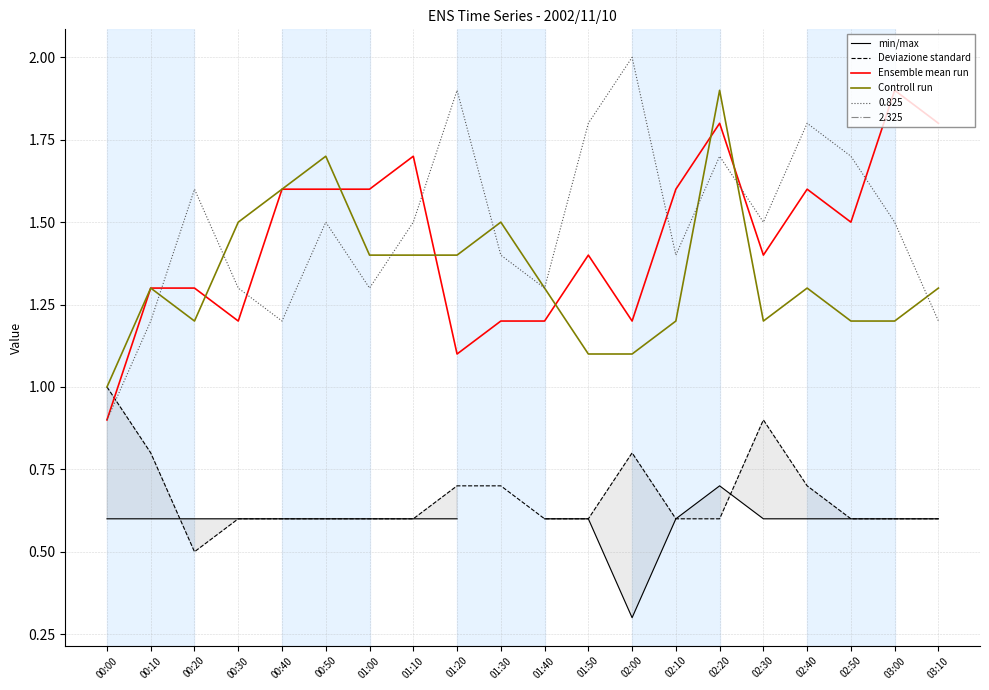

True or false: Ensemble mean run has more than 0 interior local peaks.

True